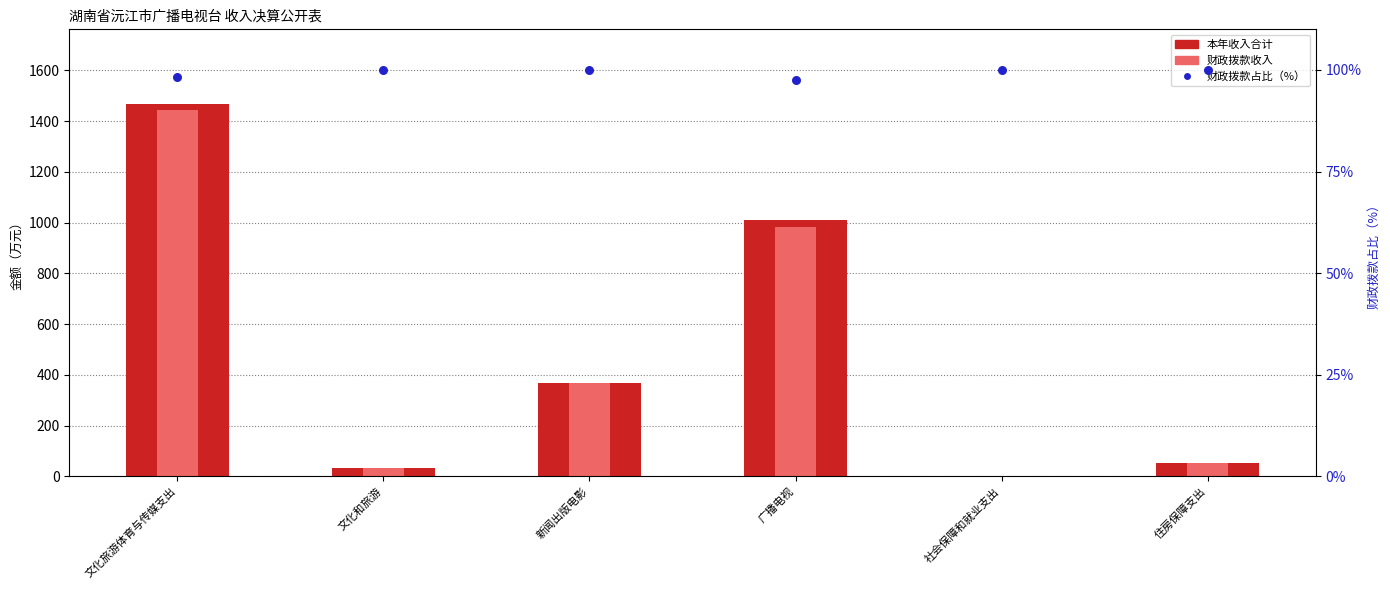

At which category is the sum across all series the highest?

文化旅游体育与传媒支出